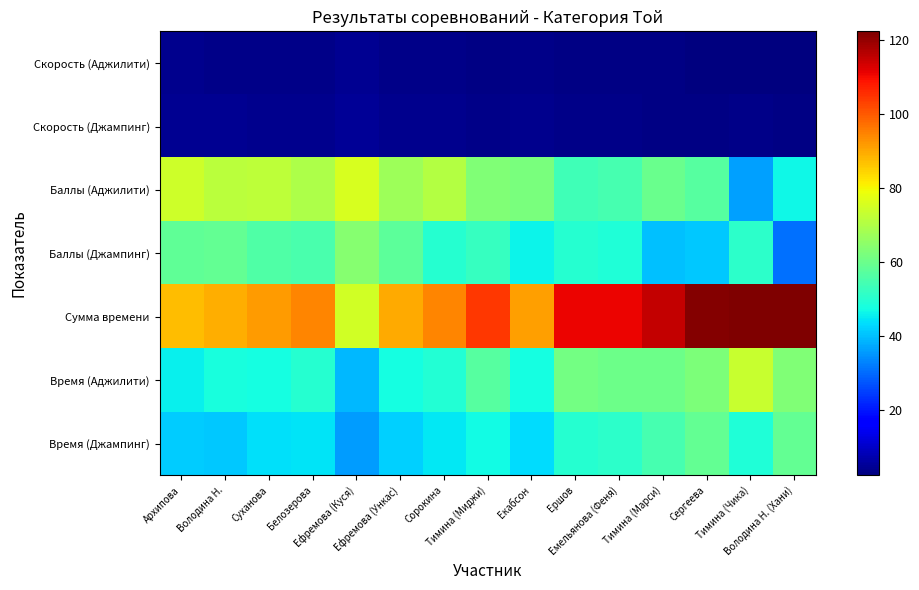

Reading right to left, transcribe all the data shown in this chart.

Время (Джампинг): Володина Н. (Хани)=59.0	Тимина (Чика)=49.0	Сергеева=59.1	Тимина (Марси)=54.9	Емельянова (Феня)=50.8	Ершов=49.8	Екабсон=43.6	Тимина (Миджи)=47.4	Сорокина=44.8	Ефремова (Ункас)=41.9	Ефремова (Куся)=35.9	Белозерова=44.6	Суханова=43.8	Володина Н.=41.1	Архипова=41.6
Время (Аджилити): Володина Н. (Хани)=63.1	Тимина (Чика)=73.5	Сергеева=62.8	Тимина (Марси)=60.3	Емельянова (Феня)=60.4	Ершов=61.1	Екабсон=47.8	Тимина (Миджи)=57.0	Сорокина=49.6	Ефремова (Ункас)=47.9	Ефремова (Куся)=39.2	Белозерова=50.1	Суханова=47.9	Володина Н.=48.3	Архипова=45.8
Сумма времени: Володина Н. (Хани)=122.1	Тимина (Чика)=122.5	Сергеева=121.8	Тимина (Марси)=115.3	Емельянова (Феня)=111.2	Ершов=111.0	Екабсон=91.3	Тимина (Миджи)=104.4	Сорокина=94.4	Ефремова (Ункас)=89.7	Ефремова (Куся)=75.1	Белозерова=94.7	Суханова=91.6	Володина Н.=89.3	Архипова=87.4
Баллы (Джампинг): Володина Н. (Хани)=31.0	Тимина (Чика)=51.0	Сергеева=40.9	Тимина (Марси)=40.1	Емельянова (Феня)=49.2	Ершов=50.2	Екабсон=46.4	Тимина (Миджи)=52.6	Сорокина=50.2	Ефремова (Ункас)=58.1	Ефремова (Куся)=64.2	Белозерова=55.4	Суханова=56.2	Володина Н.=58.9	Архипова=58.4
Баллы (Аджилити): Володина Н. (Хани)=46.9	Тимина (Чика)=36.5	Сергеева=57.2	Тимина (Марси)=59.7	Емельянова (Феня)=54.6	Ершов=53.9	Екабсон=62.2	Тимина (Миджи)=63.0	Сорокина=70.4	Ефремова (Ункас)=67.2	Ефремова (Куся)=75.8	Белозерова=69.9	Суханова=72.2	Володина Н.=71.7	Архипова=74.2
Скорость (Джампинг): Володина Н. (Хани)=3.0	Тимина (Чика)=3.7	Сергеева=3.0	Тимина (Марси)=3.3	Емельянова (Феня)=3.5	Ершов=3.6	Екабсон=4.1	Тимина (Миджи)=3.8	Сорокина=4.0	Ефремова (Ункас)=4.3	Ефремова (Куся)=5.0	Белозерова=4.0	Суханова=4.1	Володина Н.=4.4	Архипова=4.3
Скорость (Аджилити): Володина Н. (Хани)=2.8	Тимина (Чика)=2.4	Сергеева=2.9	Тимина (Марси)=3.0	Емельянова (Феня)=3.0	Ершов=2.9	Екабсон=3.8	Тимина (Миджи)=3.1	Сорокина=3.6	Ефремова (Ункас)=3.7	Ефремова (Куся)=4.6	Белозерова=3.6	Суханова=3.7	Володина Н.=3.7	Архипова=3.9